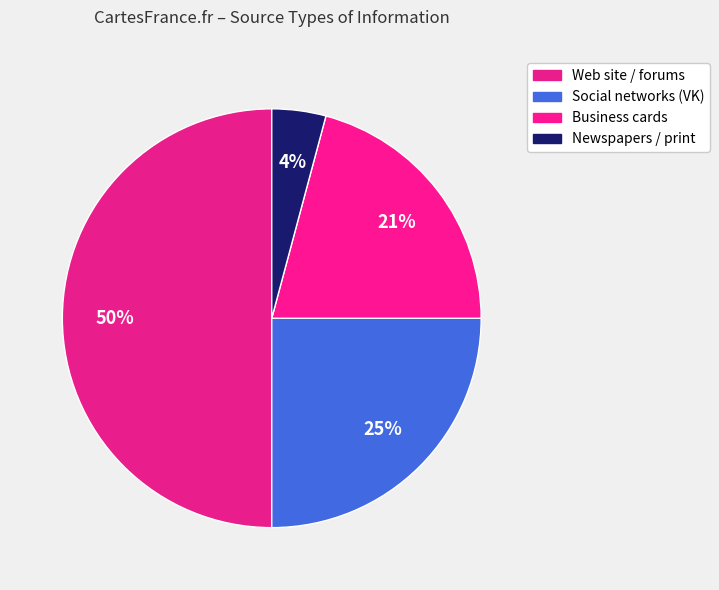

How many segments does this pie chart have?

4